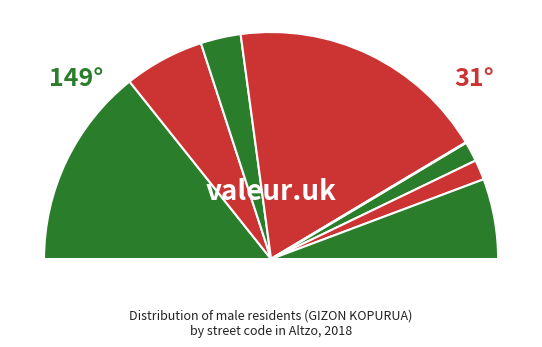

Which slice is the smallest?

7001-NA